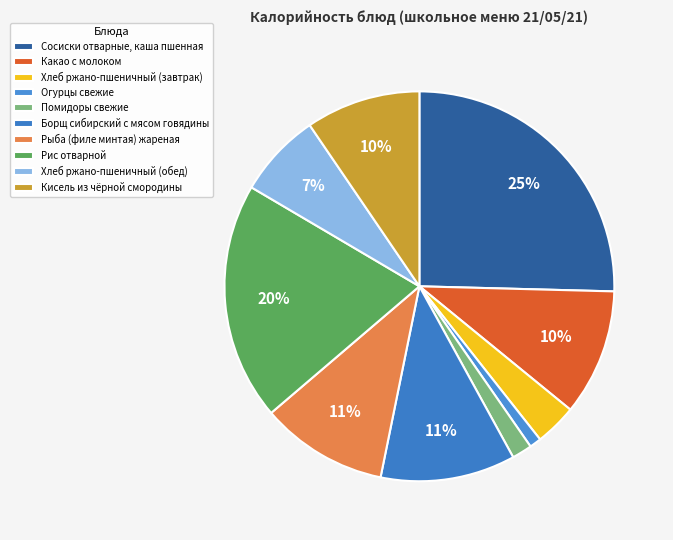

To the nearest percent, what portion does Борщ сибирский с мясом говядины represent?

11%